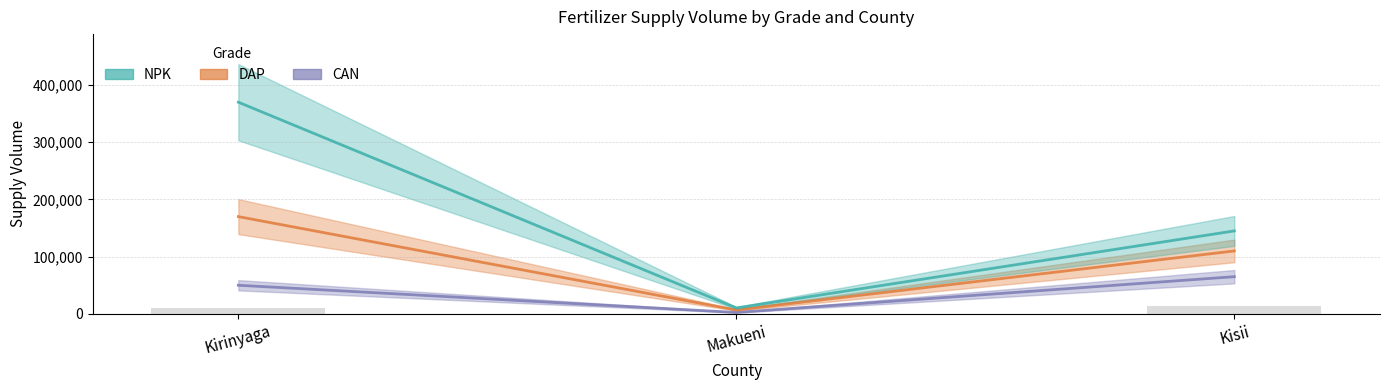

What is the label of the 3rd bar from the left?

Kisii